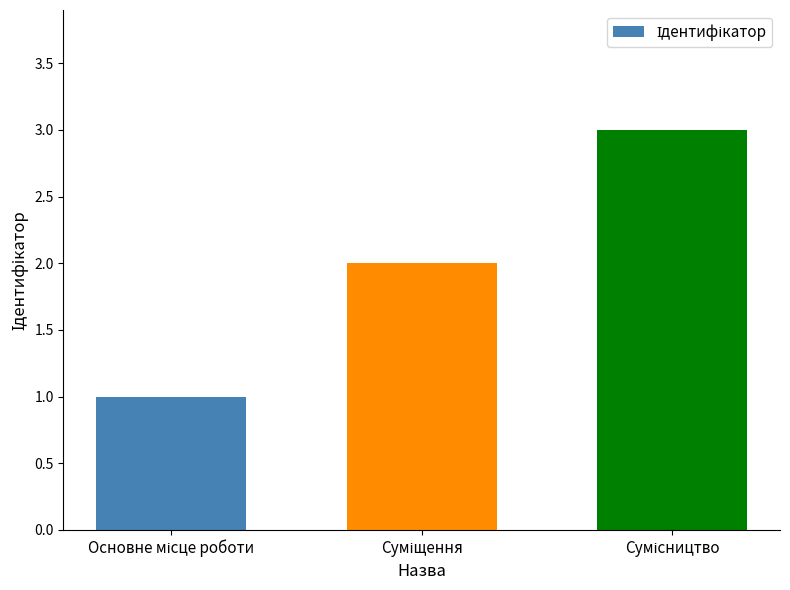

What is the sum of all values?

6